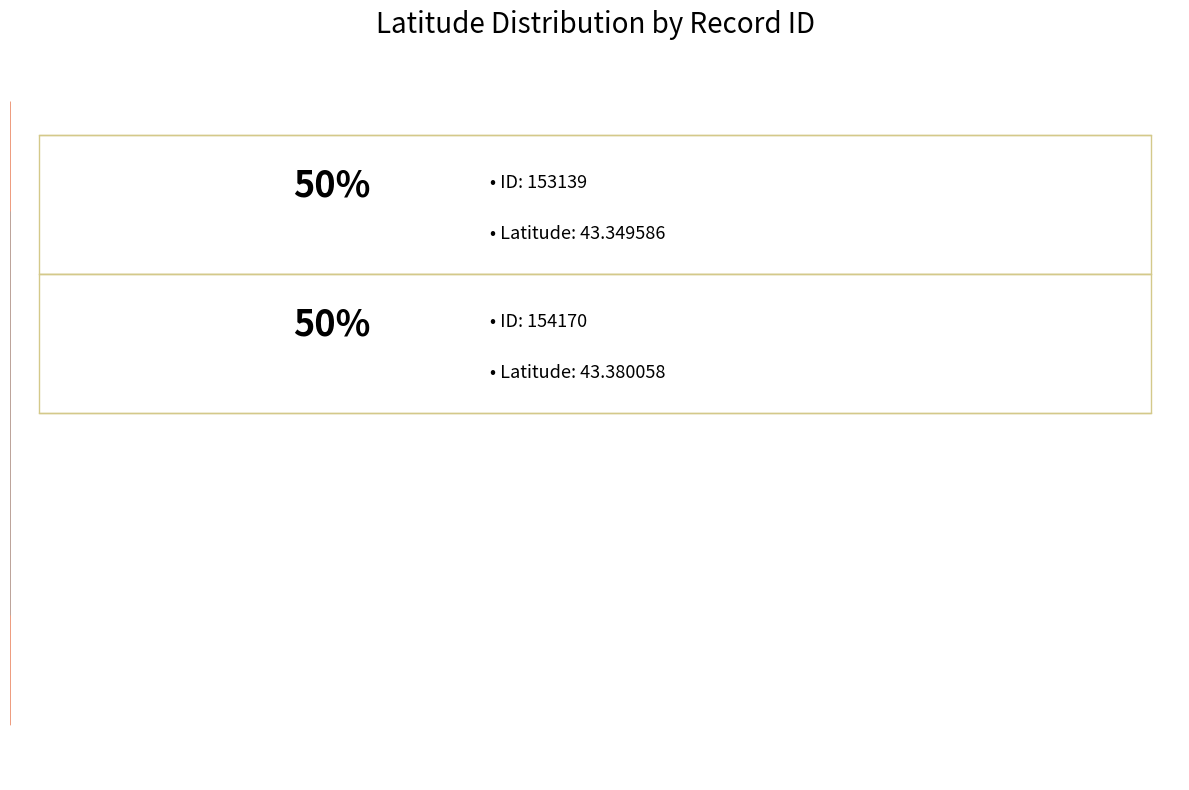

How many segments does this pie chart have?

2